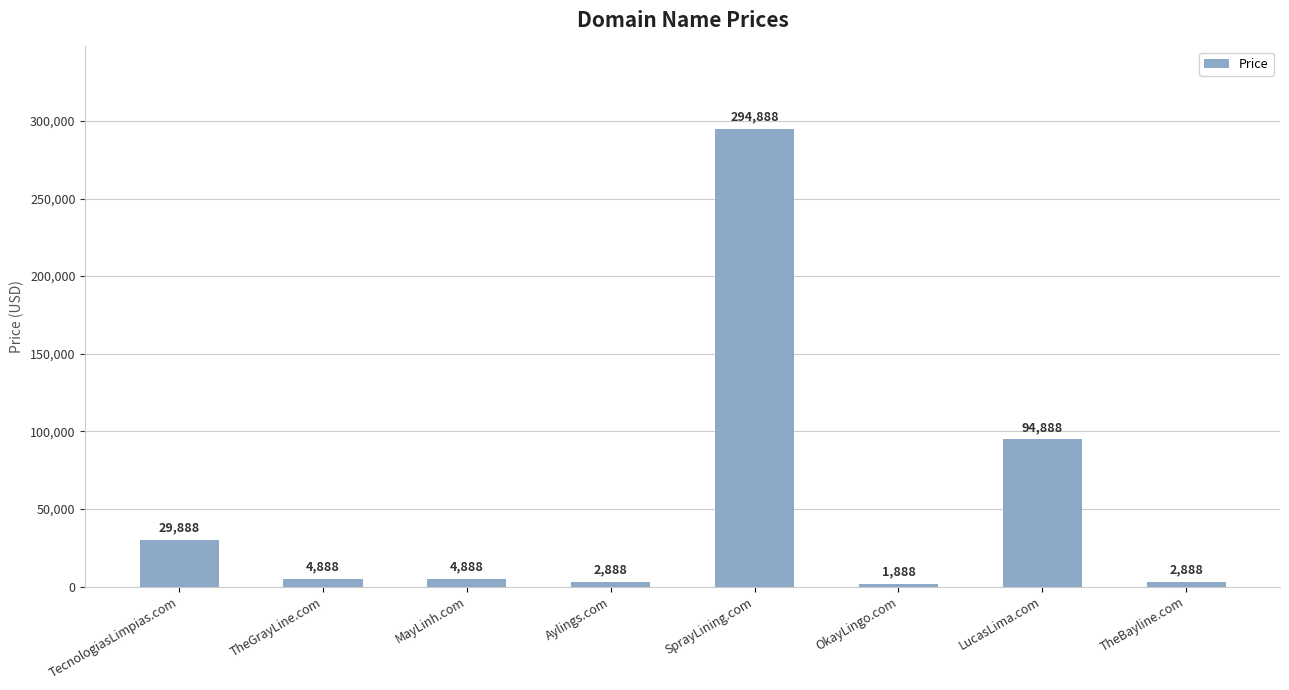

What is the change in value from TheGrayLine.com to LucasLima.com?

+90000